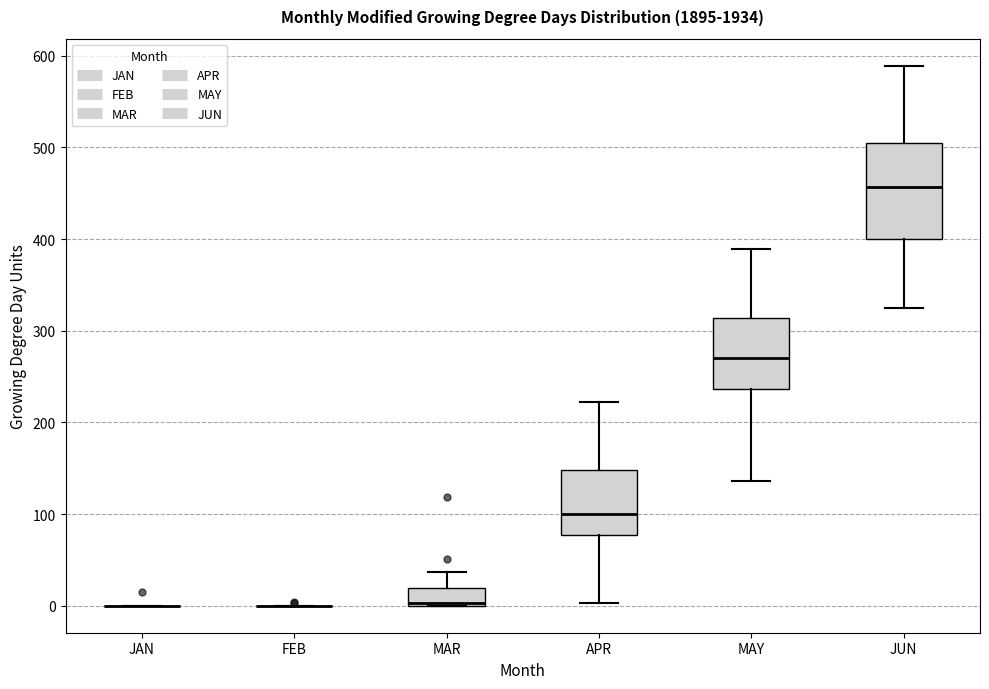

Comparing the boxes themselves (not the whiskers), which one is the tallest?

JUN